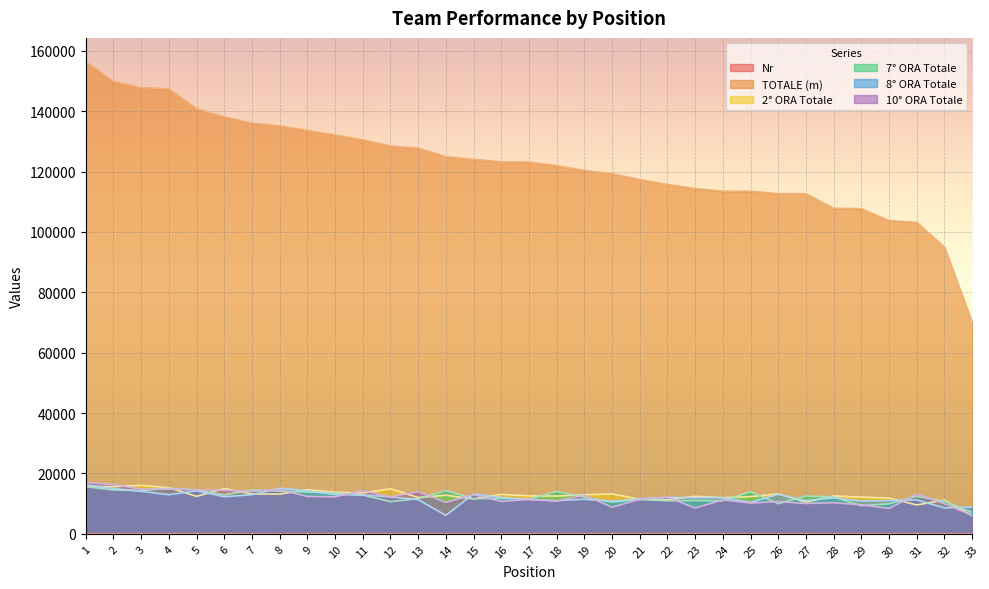

Which category has the highest value across all series?

1